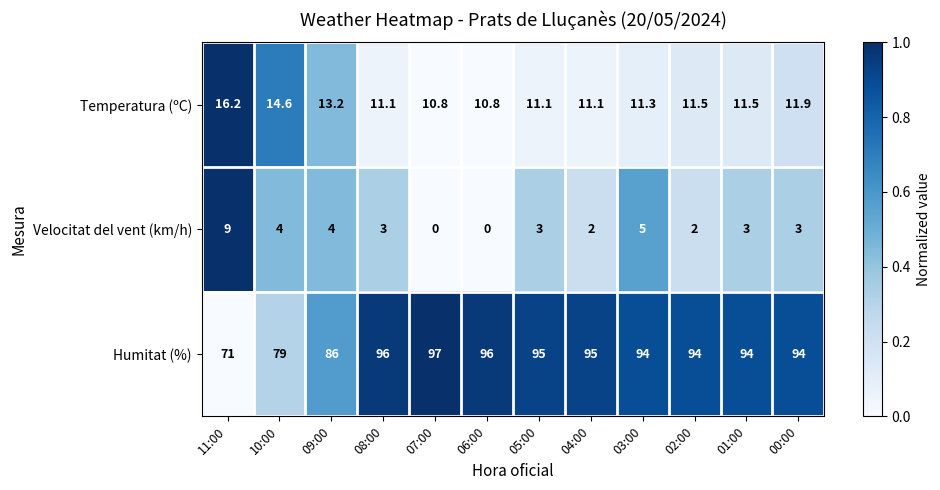

The Temperatura (ºC) series shows 4.5 at 11:00. True or false?

False